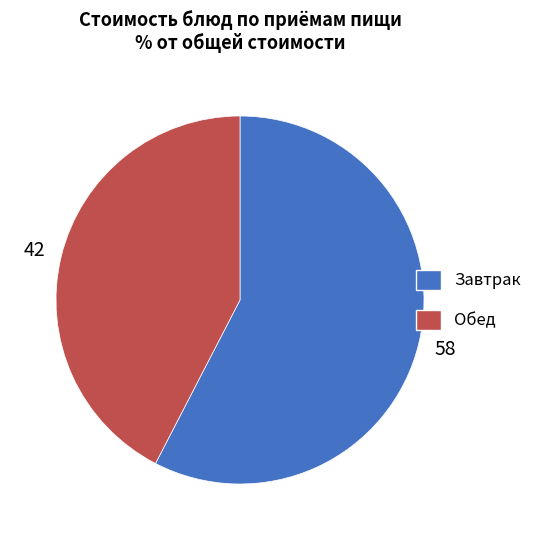

True or false: Завтрак accounts for 63% of the total.

False